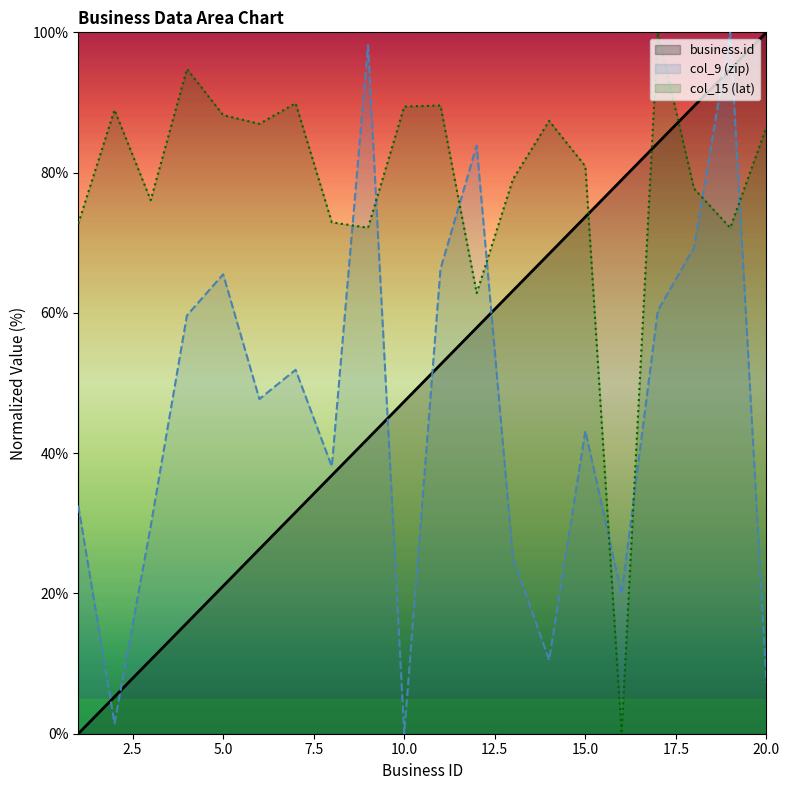

What is the sum of the col_9 (zip) values at 19 and 15?

143.2